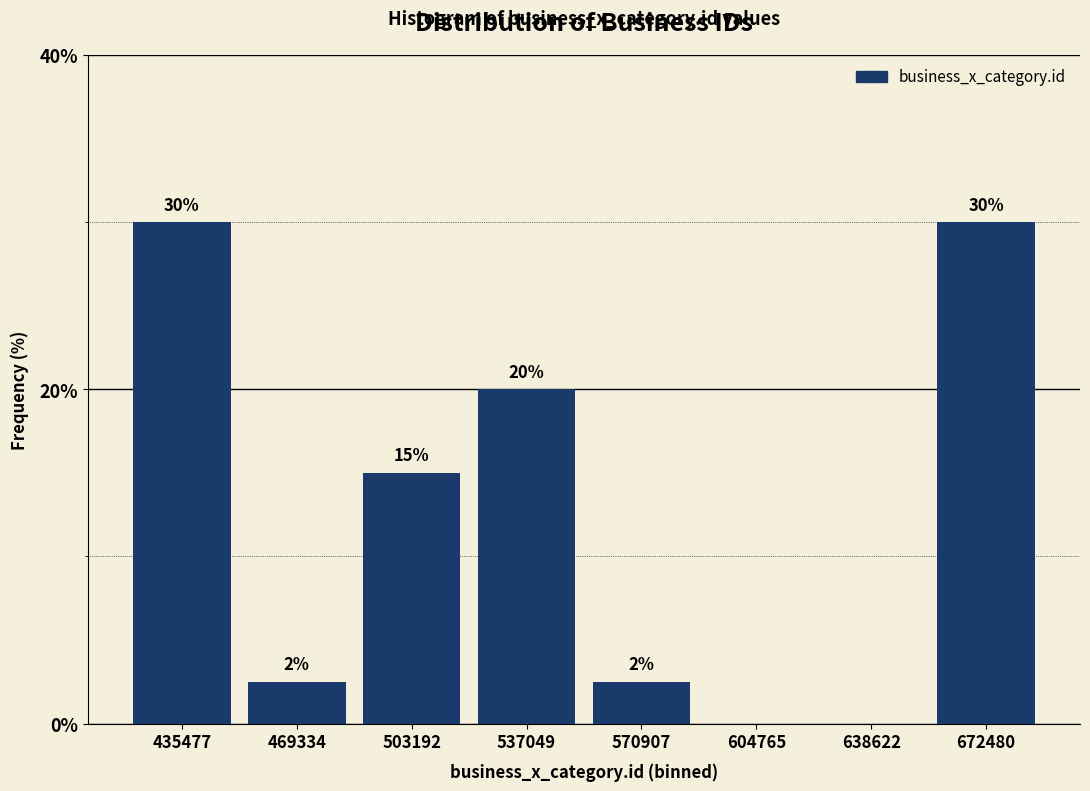

What is the sum of the values at 503192 and 638622?

15.0